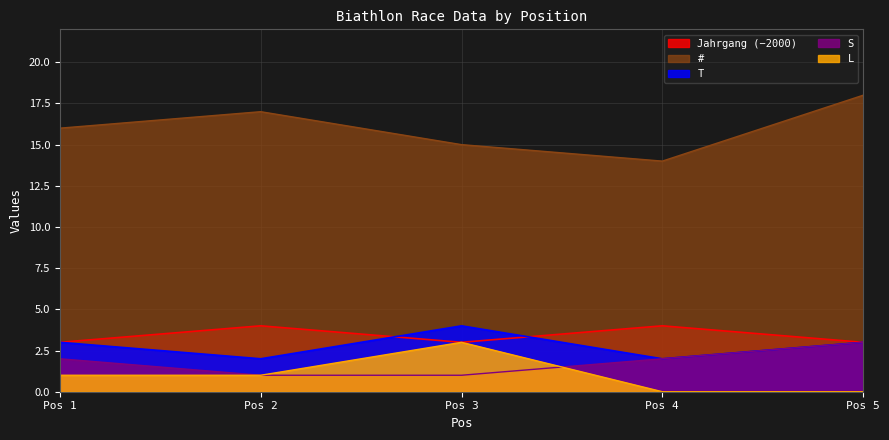

Which category has the highest value in the T series?

Pos 3